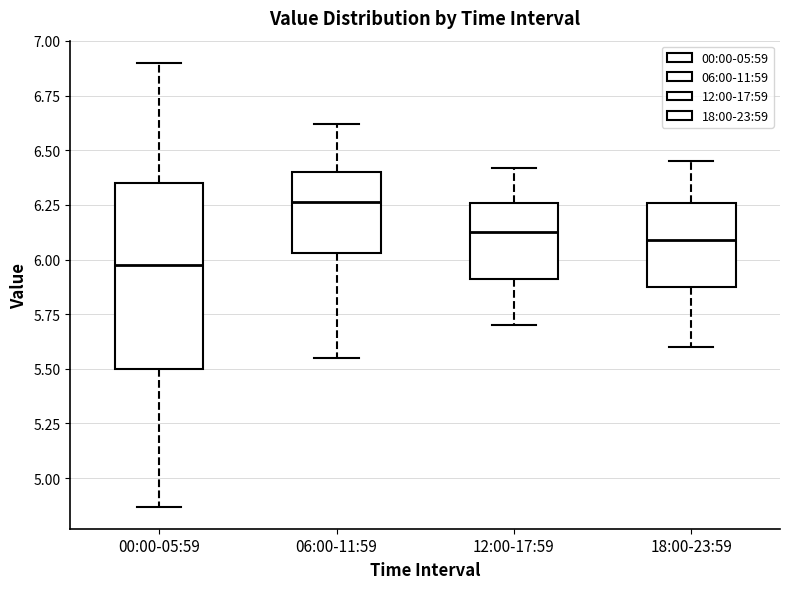

Where is the upper edge of the box for 18:00-23:59 on the y-axis? The values are not printed on the chart, so give them approximately, as read against the axis.

6.25